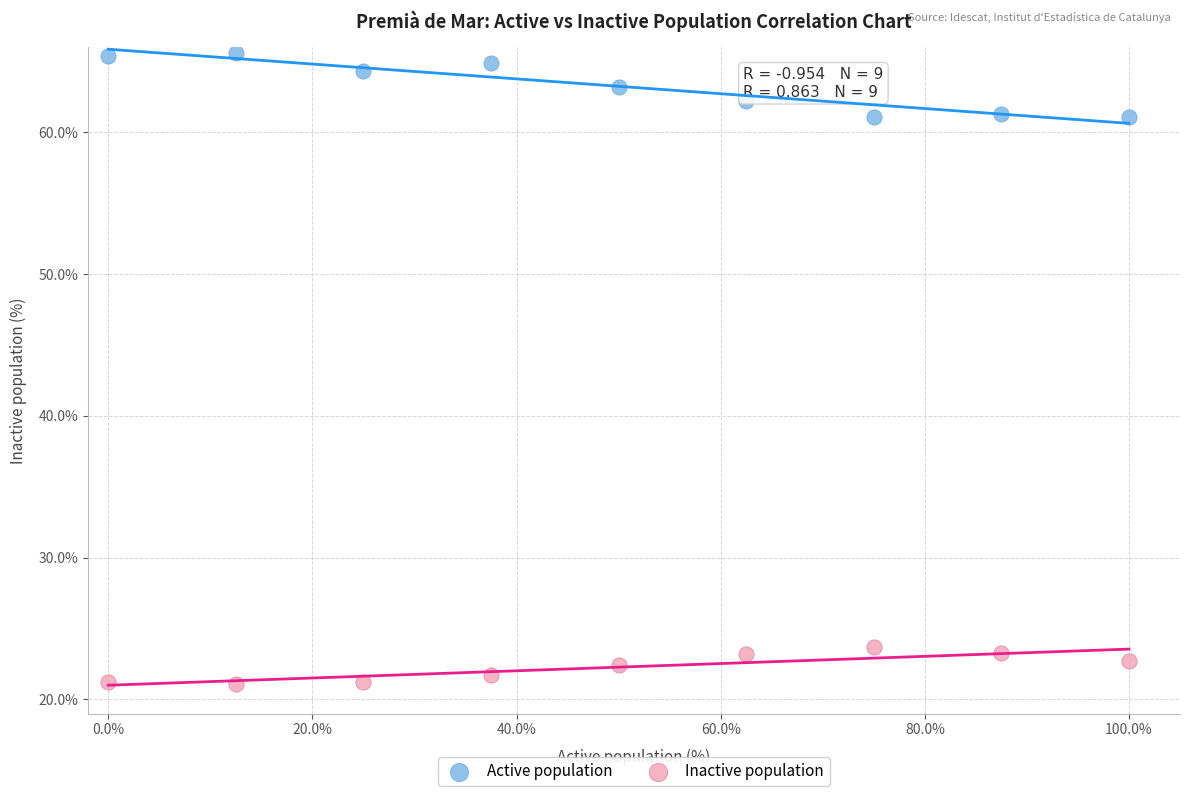

Which series contains the lowest Y value?

Inactive population